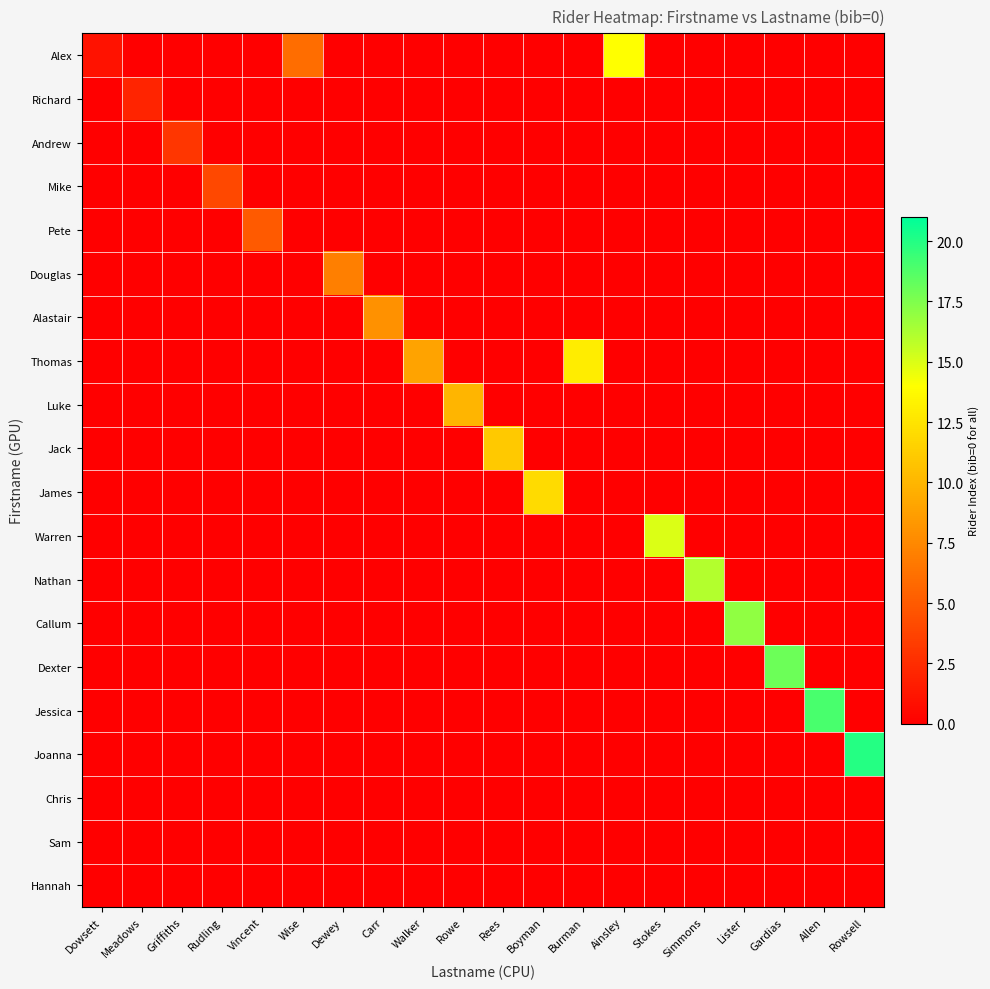

Reading left to right, what are all the values shown in this chart?

Alex: Dowsett=1	Meadows=0	Griffiths=0	Rudling=0	Vincent=0	Wise=6	Dewey=0	Carr=0	Walker=0	Rowe=0	Rees=0	Boyman=0	Burman=0	Ainsley=14	Stokes=0	Simmons=0	Lister=0	Gardias=0	Allen=0	Rowsell=0
Richard: Dowsett=0	Meadows=2	Griffiths=0	Rudling=0	Vincent=0	Wise=0	Dewey=0	Carr=0	Walker=0	Rowe=0	Rees=0	Boyman=0	Burman=0	Ainsley=0	Stokes=0	Simmons=0	Lister=0	Gardias=0	Allen=0	Rowsell=0
Andrew: Dowsett=0	Meadows=0	Griffiths=3	Rudling=0	Vincent=0	Wise=0	Dewey=0	Carr=0	Walker=0	Rowe=0	Rees=0	Boyman=0	Burman=0	Ainsley=0	Stokes=0	Simmons=0	Lister=0	Gardias=0	Allen=0	Rowsell=0
Mike: Dowsett=0	Meadows=0	Griffiths=0	Rudling=4	Vincent=0	Wise=0	Dewey=0	Carr=0	Walker=0	Rowe=0	Rees=0	Boyman=0	Burman=0	Ainsley=0	Stokes=0	Simmons=0	Lister=0	Gardias=0	Allen=0	Rowsell=0
Pete: Dowsett=0	Meadows=0	Griffiths=0	Rudling=0	Vincent=5	Wise=0	Dewey=0	Carr=0	Walker=0	Rowe=0	Rees=0	Boyman=0	Burman=0	Ainsley=0	Stokes=0	Simmons=0	Lister=0	Gardias=0	Allen=0	Rowsell=0
Douglas: Dowsett=0	Meadows=0	Griffiths=0	Rudling=0	Vincent=0	Wise=0	Dewey=7	Carr=0	Walker=0	Rowe=0	Rees=0	Boyman=0	Burman=0	Ainsley=0	Stokes=0	Simmons=0	Lister=0	Gardias=0	Allen=0	Rowsell=0
Alastair: Dowsett=0	Meadows=0	Griffiths=0	Rudling=0	Vincent=0	Wise=0	Dewey=0	Carr=8	Walker=0	Rowe=0	Rees=0	Boyman=0	Burman=0	Ainsley=0	Stokes=0	Simmons=0	Lister=0	Gardias=0	Allen=0	Rowsell=0
Thomas: Dowsett=0	Meadows=0	Griffiths=0	Rudling=0	Vincent=0	Wise=0	Dewey=0	Carr=0	Walker=9	Rowe=0	Rees=0	Boyman=0	Burman=13	Ainsley=0	Stokes=0	Simmons=0	Lister=0	Gardias=0	Allen=0	Rowsell=0
Luke: Dowsett=0	Meadows=0	Griffiths=0	Rudling=0	Vincent=0	Wise=0	Dewey=0	Carr=0	Walker=0	Rowe=10	Rees=0	Boyman=0	Burman=0	Ainsley=0	Stokes=0	Simmons=0	Lister=0	Gardias=0	Allen=0	Rowsell=0
Jack: Dowsett=0	Meadows=0	Griffiths=0	Rudling=0	Vincent=0	Wise=0	Dewey=0	Carr=0	Walker=0	Rowe=0	Rees=11	Boyman=0	Burman=0	Ainsley=0	Stokes=0	Simmons=0	Lister=0	Gardias=0	Allen=0	Rowsell=0
James: Dowsett=0	Meadows=0	Griffiths=0	Rudling=0	Vincent=0	Wise=0	Dewey=0	Carr=0	Walker=0	Rowe=0	Rees=0	Boyman=12	Burman=0	Ainsley=0	Stokes=0	Simmons=0	Lister=0	Gardias=0	Allen=0	Rowsell=0
Warren: Dowsett=0	Meadows=0	Griffiths=0	Rudling=0	Vincent=0	Wise=0	Dewey=0	Carr=0	Walker=0	Rowe=0	Rees=0	Boyman=0	Burman=0	Ainsley=0	Stokes=15	Simmons=0	Lister=0	Gardias=0	Allen=0	Rowsell=0
Nathan: Dowsett=0	Meadows=0	Griffiths=0	Rudling=0	Vincent=0	Wise=0	Dewey=0	Carr=0	Walker=0	Rowe=0	Rees=0	Boyman=0	Burman=0	Ainsley=0	Stokes=0	Simmons=16	Lister=0	Gardias=0	Allen=0	Rowsell=0
Callum: Dowsett=0	Meadows=0	Griffiths=0	Rudling=0	Vincent=0	Wise=0	Dewey=0	Carr=0	Walker=0	Rowe=0	Rees=0	Boyman=0	Burman=0	Ainsley=0	Stokes=0	Simmons=0	Lister=17	Gardias=0	Allen=0	Rowsell=0
Dexter: Dowsett=0	Meadows=0	Griffiths=0	Rudling=0	Vincent=0	Wise=0	Dewey=0	Carr=0	Walker=0	Rowe=0	Rees=0	Boyman=0	Burman=0	Ainsley=0	Stokes=0	Simmons=0	Lister=0	Gardias=18	Allen=0	Rowsell=0
Jessica: Dowsett=0	Meadows=0	Griffiths=0	Rudling=0	Vincent=0	Wise=0	Dewey=0	Carr=0	Walker=0	Rowe=0	Rees=0	Boyman=0	Burman=0	Ainsley=0	Stokes=0	Simmons=0	Lister=0	Gardias=0	Allen=19	Rowsell=0
Joanna: Dowsett=0	Meadows=0	Griffiths=0	Rudling=0	Vincent=0	Wise=0	Dewey=0	Carr=0	Walker=0	Rowe=0	Rees=0	Boyman=0	Burman=0	Ainsley=0	Stokes=0	Simmons=0	Lister=0	Gardias=0	Allen=0	Rowsell=20
Chris: Dowsett=0	Meadows=0	Griffiths=0	Rudling=0	Vincent=0	Wise=0	Dewey=0	Carr=0	Walker=0	Rowe=0	Rees=0	Boyman=0	Burman=0	Ainsley=0	Stokes=0	Simmons=0	Lister=0	Gardias=0	Allen=0	Rowsell=0
Sam: Dowsett=0	Meadows=0	Griffiths=0	Rudling=0	Vincent=0	Wise=0	Dewey=0	Carr=0	Walker=0	Rowe=0	Rees=0	Boyman=0	Burman=0	Ainsley=0	Stokes=0	Simmons=0	Lister=0	Gardias=0	Allen=0	Rowsell=0
Hannah: Dowsett=0	Meadows=0	Griffiths=0	Rudling=0	Vincent=0	Wise=0	Dewey=0	Carr=0	Walker=0	Rowe=0	Rees=0	Boyman=0	Burman=0	Ainsley=0	Stokes=0	Simmons=0	Lister=0	Gardias=0	Allen=0	Rowsell=0